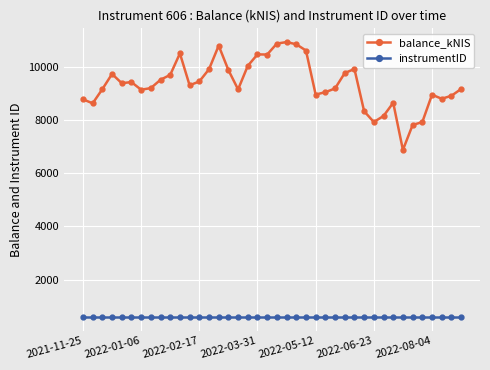

In balance_kNIS, how many points are lower than both neighbors (excluding endpoints)?

10